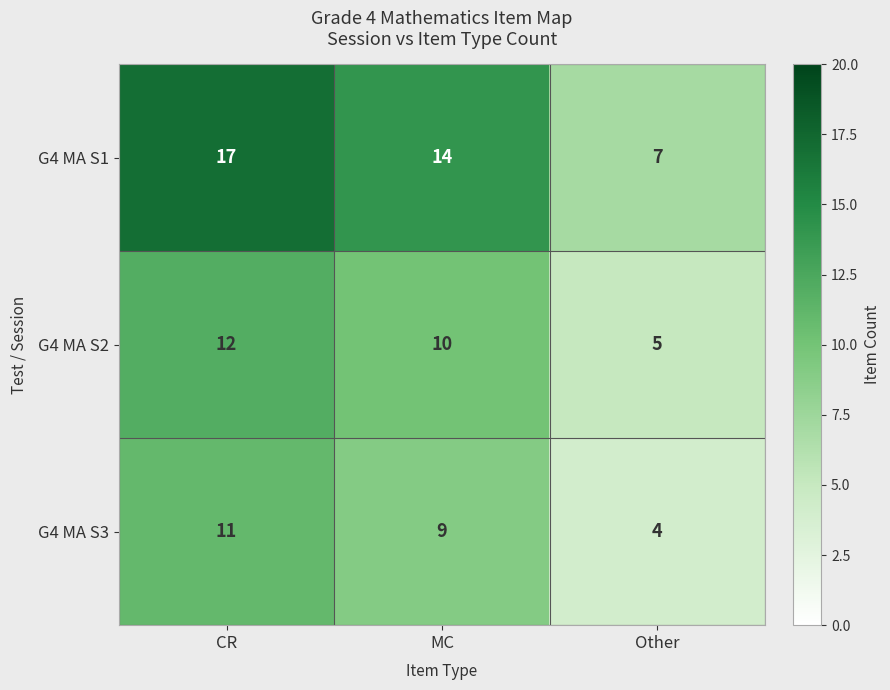

What is the total value across all series at CR?

40